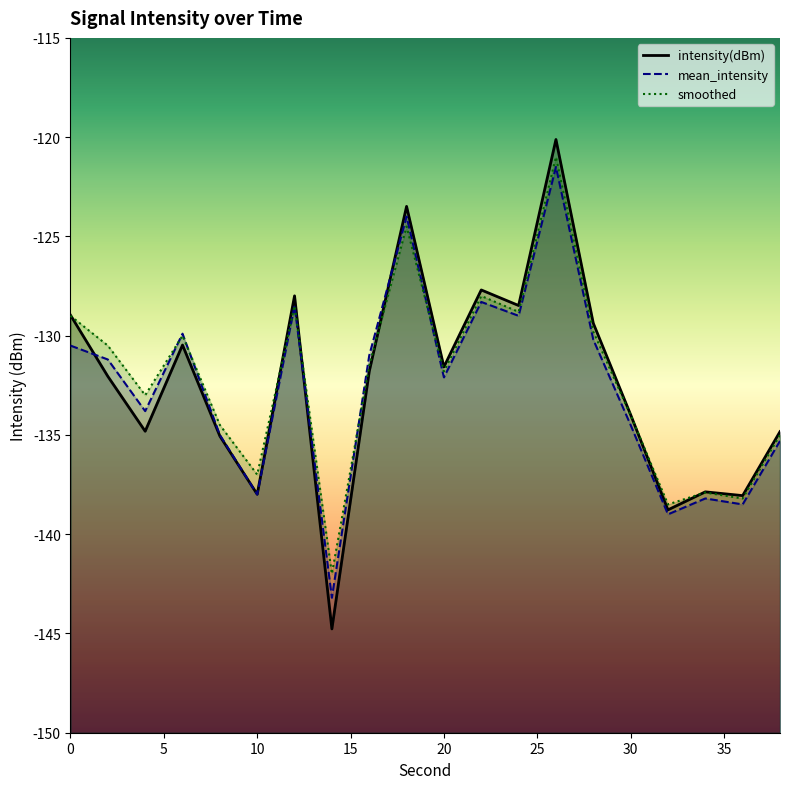

Where is intensity(dBm) nearest to the value -132?

2